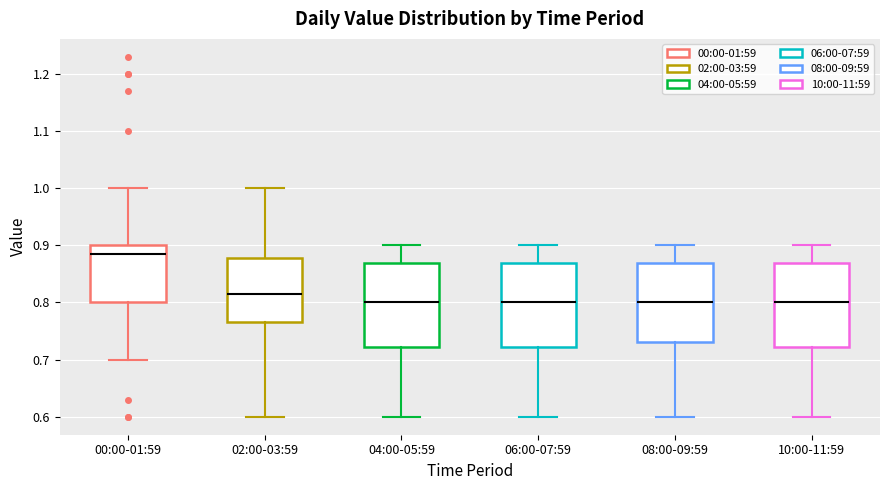

Where does the median line of the box for 10:00-11:59 sit on the y-axis? The values are not printed on the chart, so give them approximately, as read against the axis.

0.80